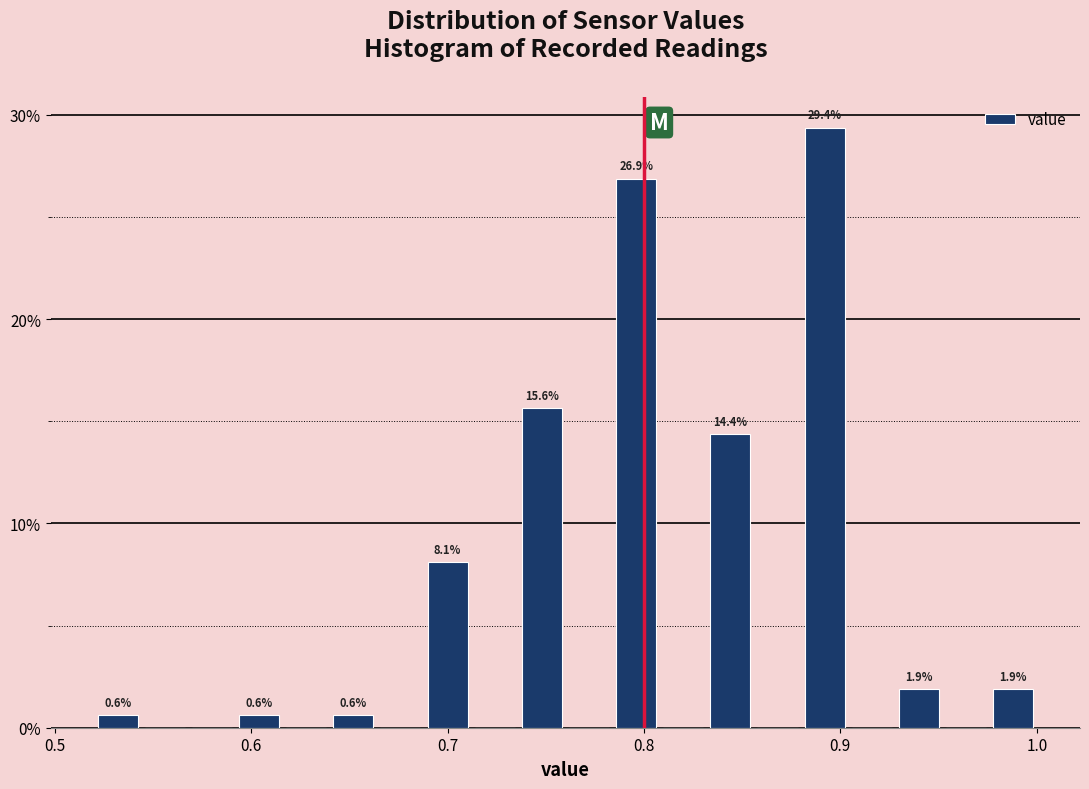

Read against the x-axis, roughly where is the centre of the tallest bar?

0.89